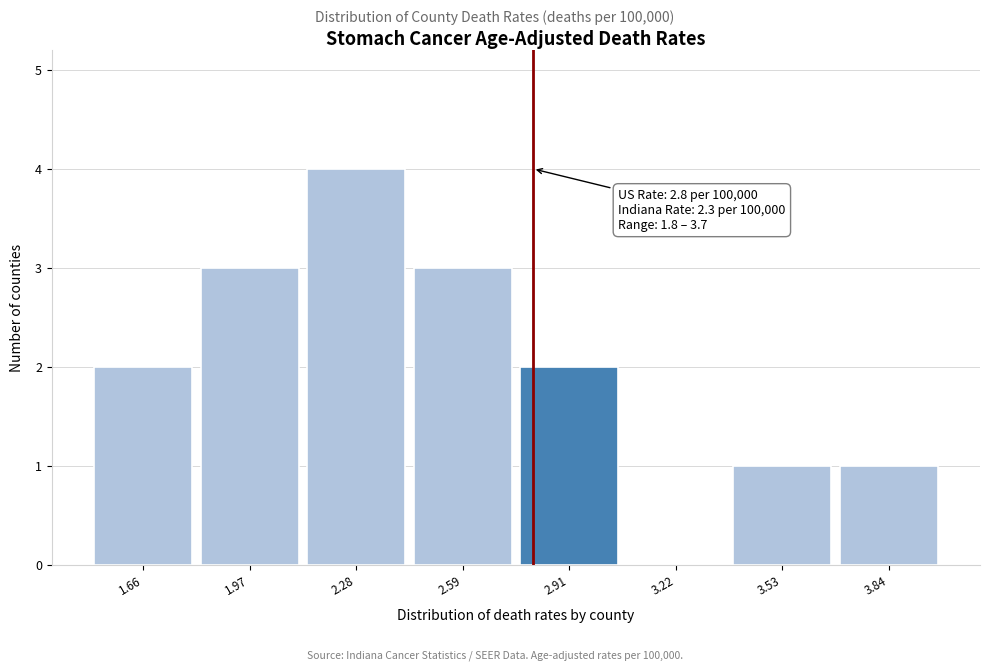

Over which range of the x-axis is the bar tallest?

2.15 to 2.45